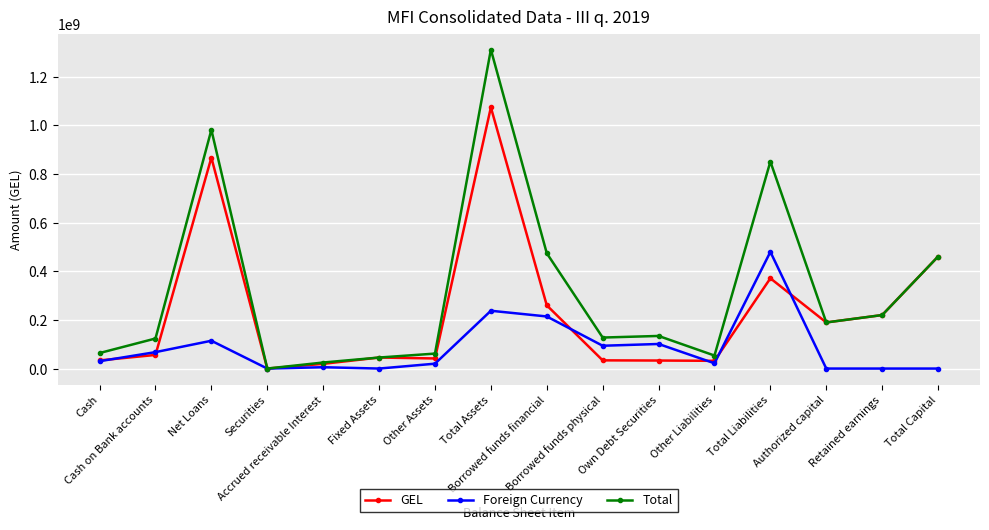

Which series has the largest range (max minus min)?

Total